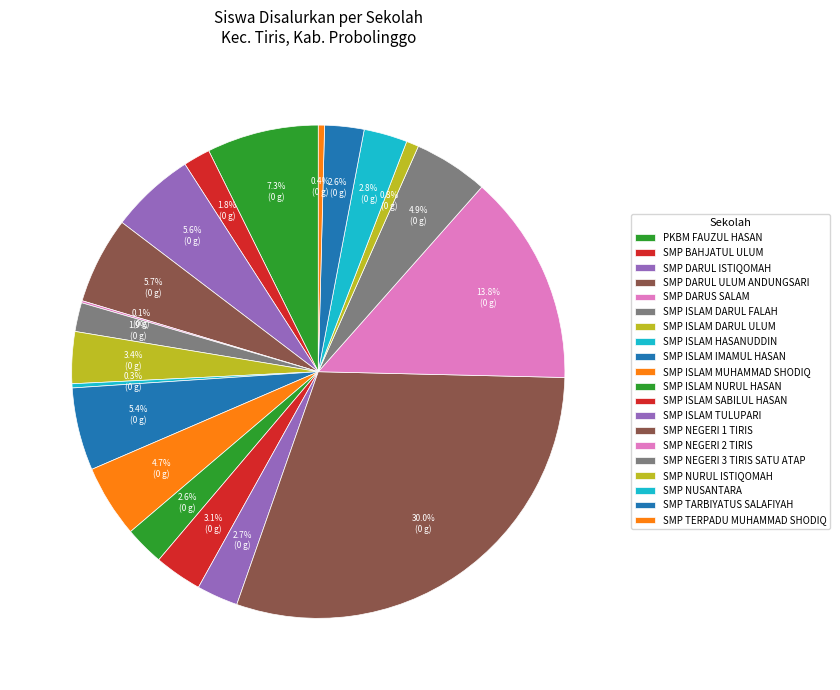

Is it true that SMP ISLAM DARUL ULUM is 3% of the pie?

True